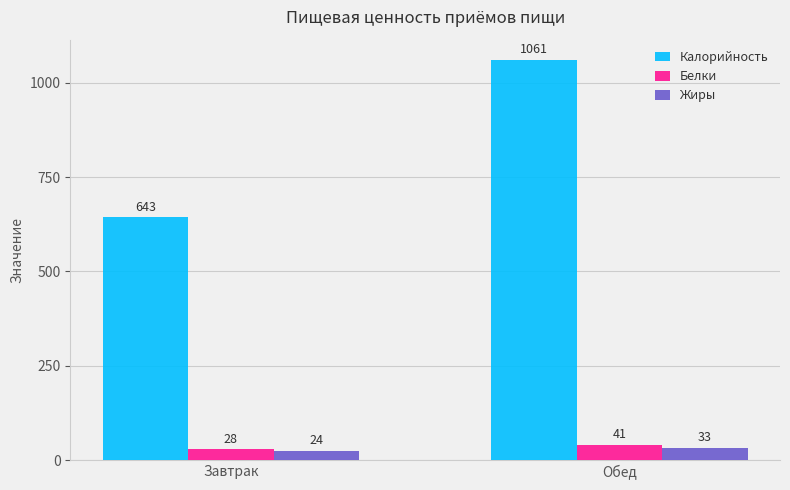

Between Завтрак and Обед, which series saw the biggest shift?

Калорийность